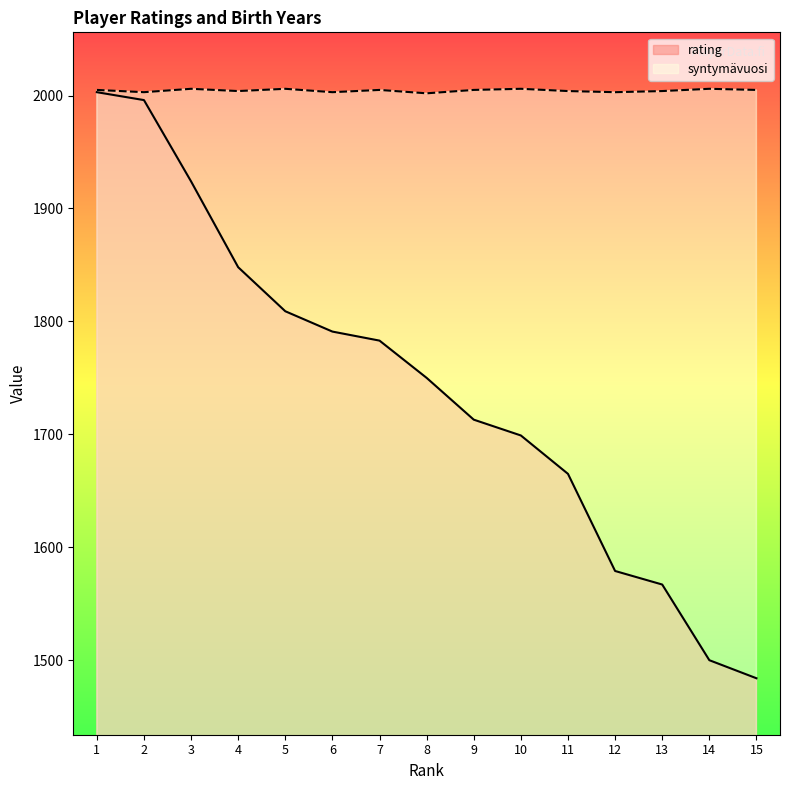

What is the value of the rating point at the 10th from the left?

1699